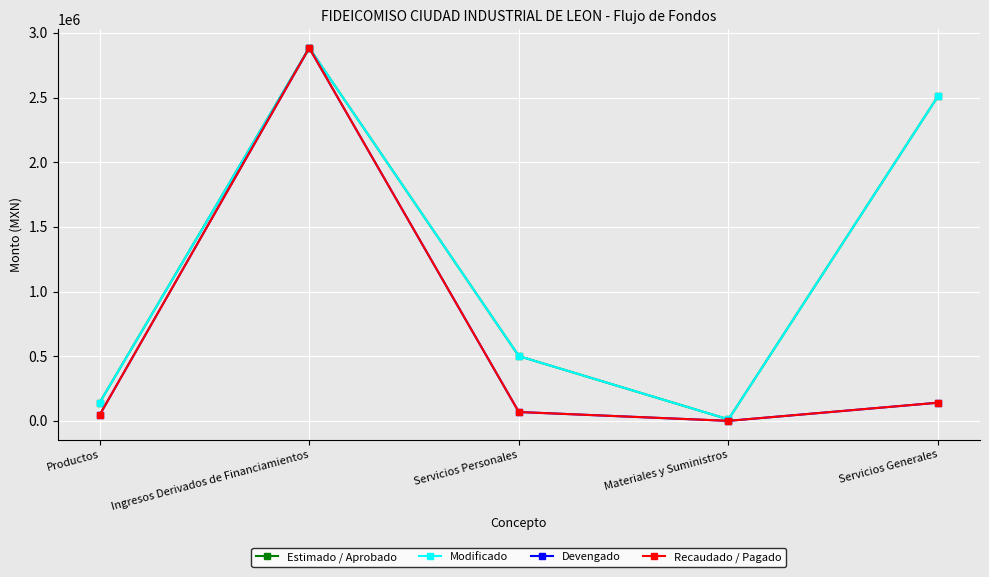

How many lines are shown in the chart?

4